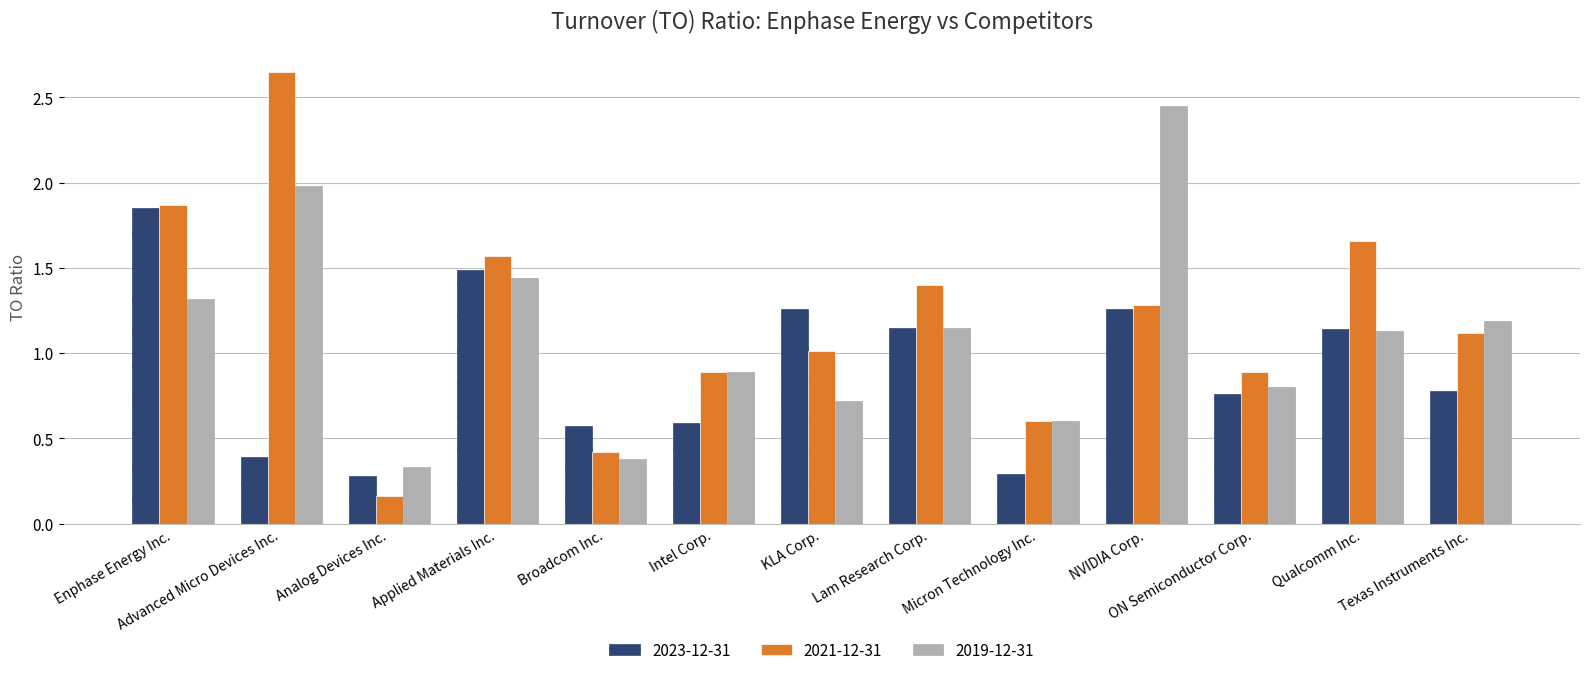

What is the difference between the highest and lowest values at NVIDIA Corp.?

1.2